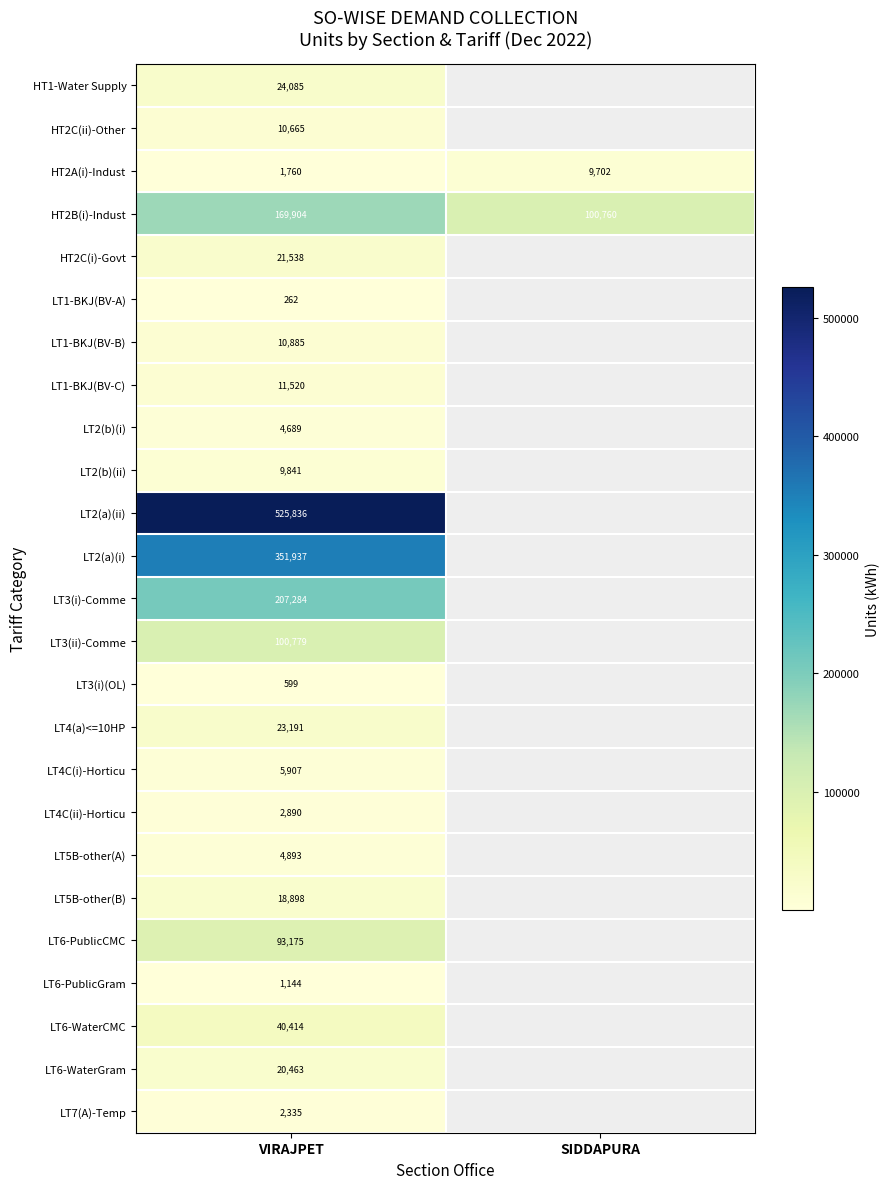

The value of HT2A(i)-Indust at SIDDAPURA is 14826. True or false?

False